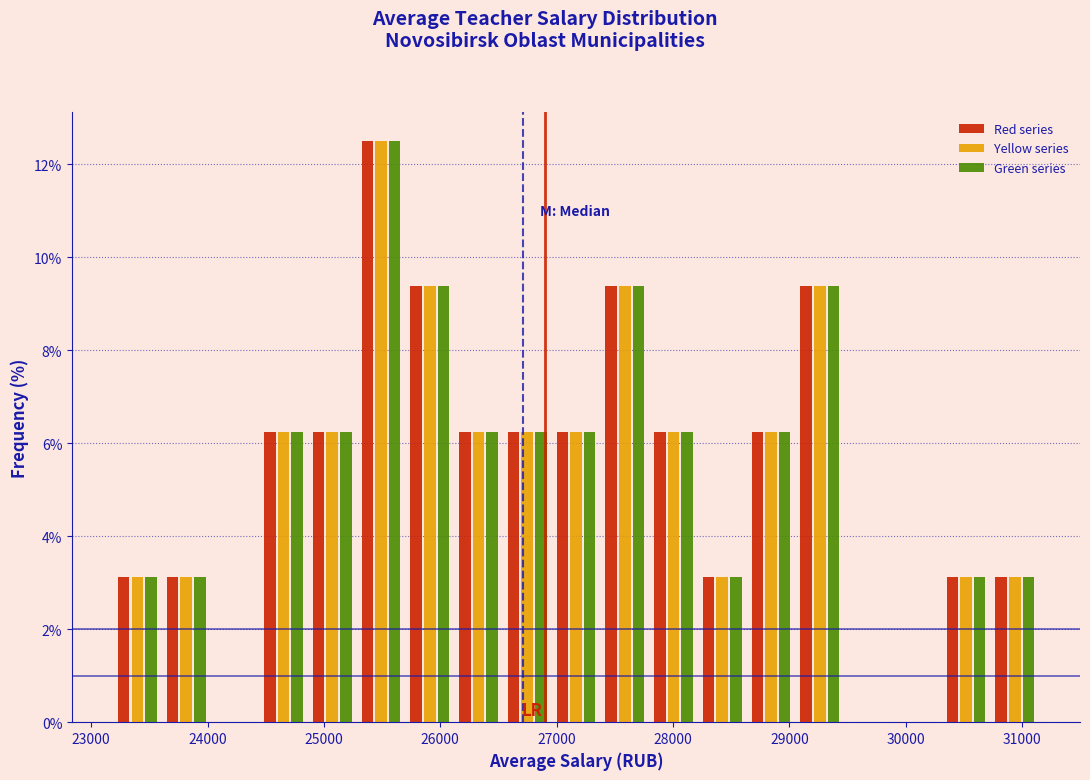

What is the height of the Green series bar covering 24400 to 24900 on the x-axis? Neither the bar edges nor the heights are printed on the chart, so give them approximately, as read against the axes.

6.2